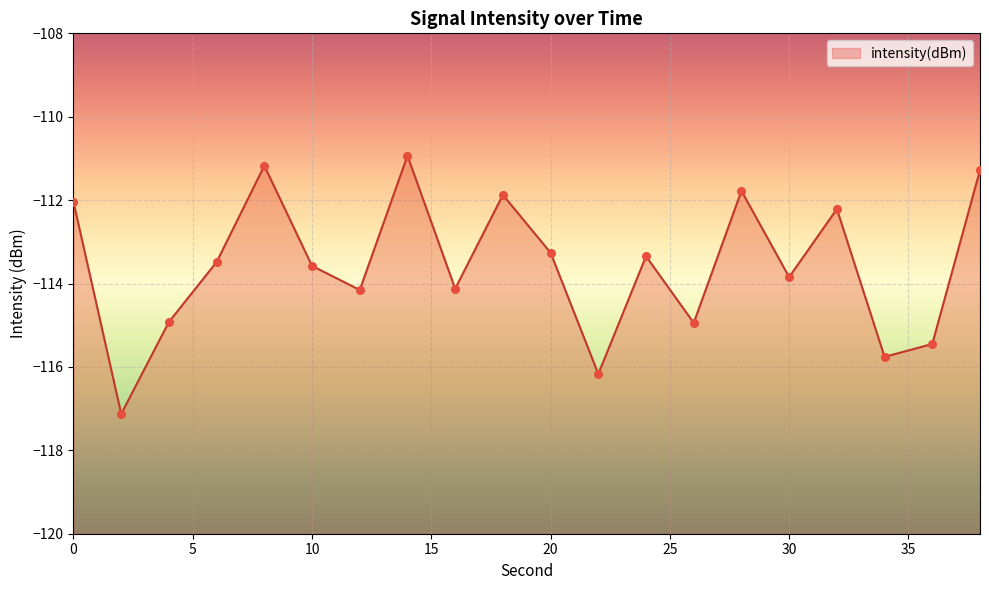

Which has a higher value, 6 or 32?

32